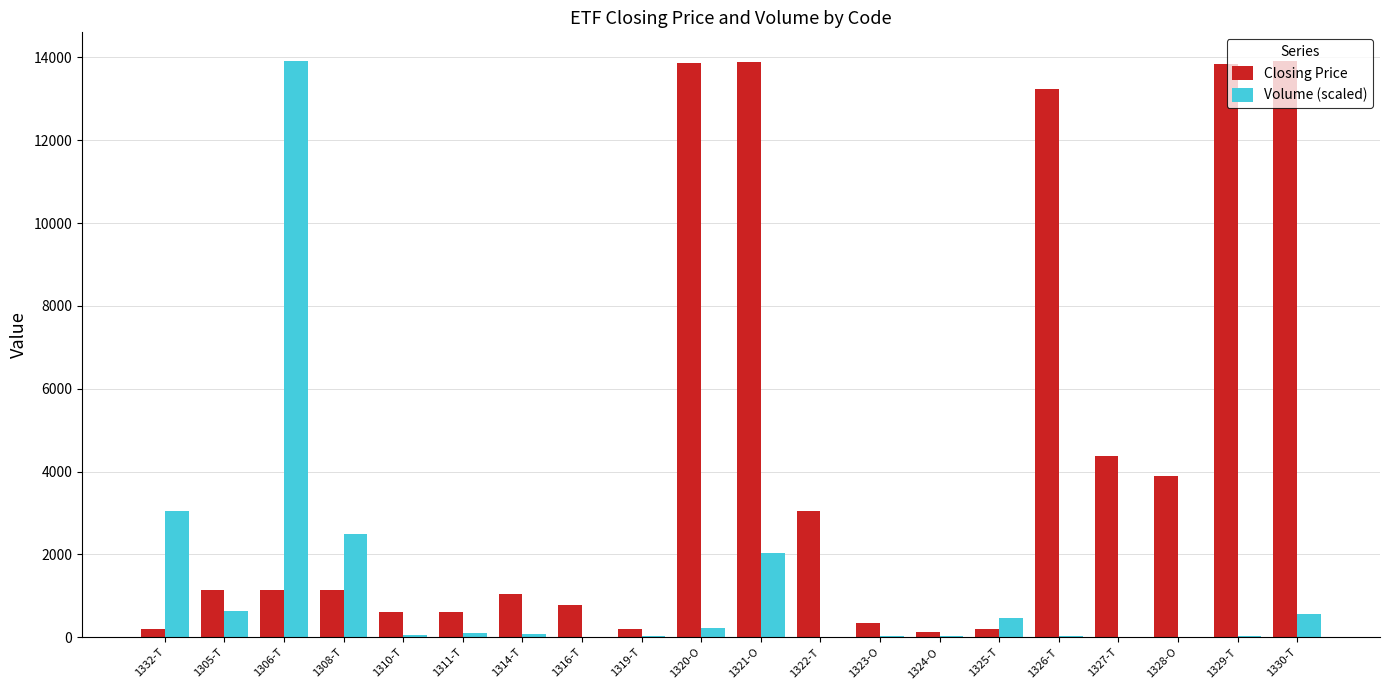

What is the greatest value displayed?

13910.0